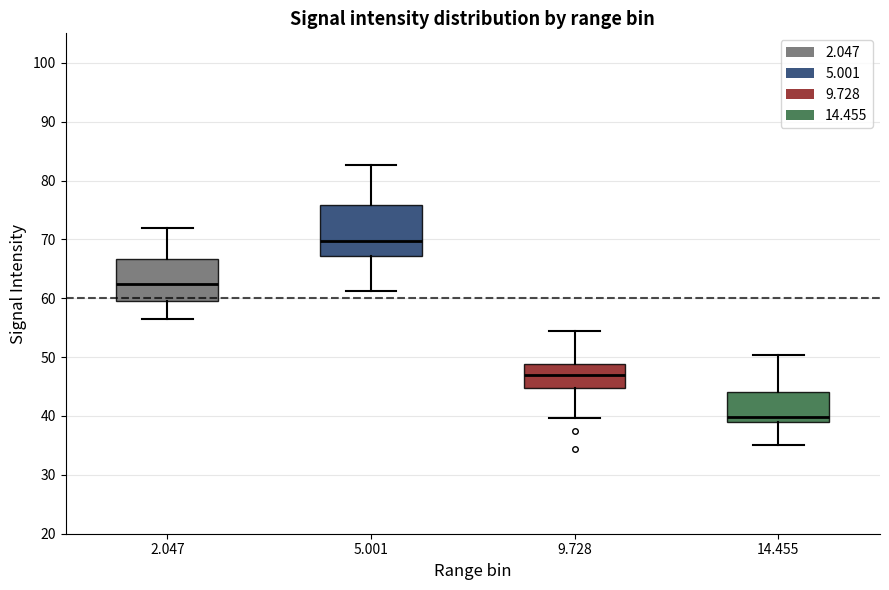

Reading left to right, transcribe this box plot: for each box, give where its median line is, the range the box spans, and where its two whiskers end, as read against the y-axis. The values are not printed on the chart, so give them approximately, as read against the axis.

2.047: median 62, box 60 to 67, whiskers 57 to 72
5.001: median 70, box 67 to 76, whiskers 61 to 83
9.728: median 47, box 45 to 49, whiskers 40 to 55
14.455: median 40, box 39 to 44, whiskers 35 to 50